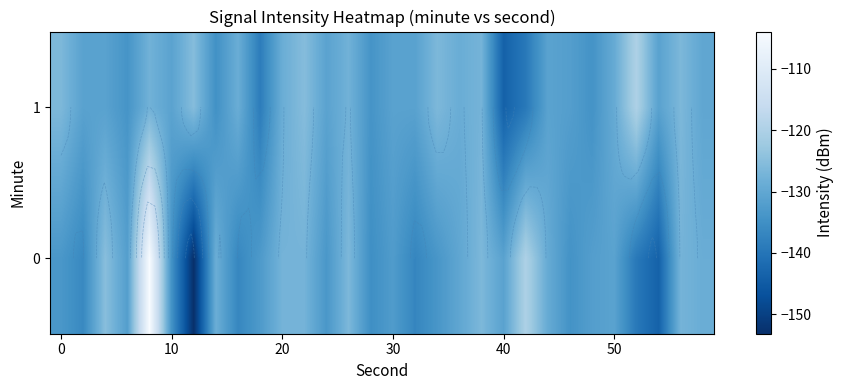

How many distinct data groups are displayed?

2